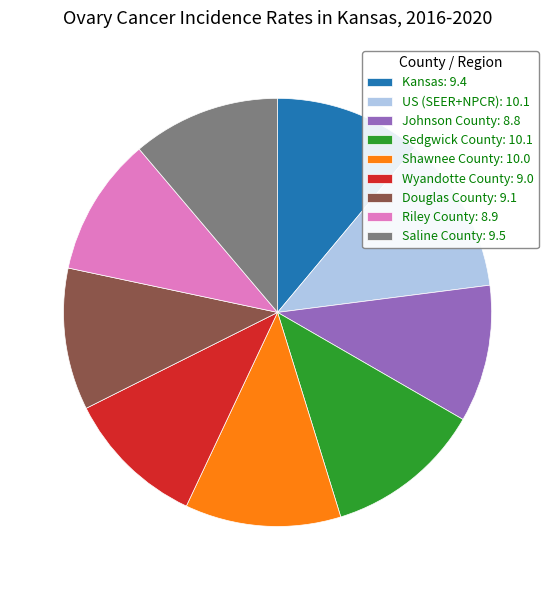

Is US (SEER+NPCR): 10.1 the majority of the pie?

No